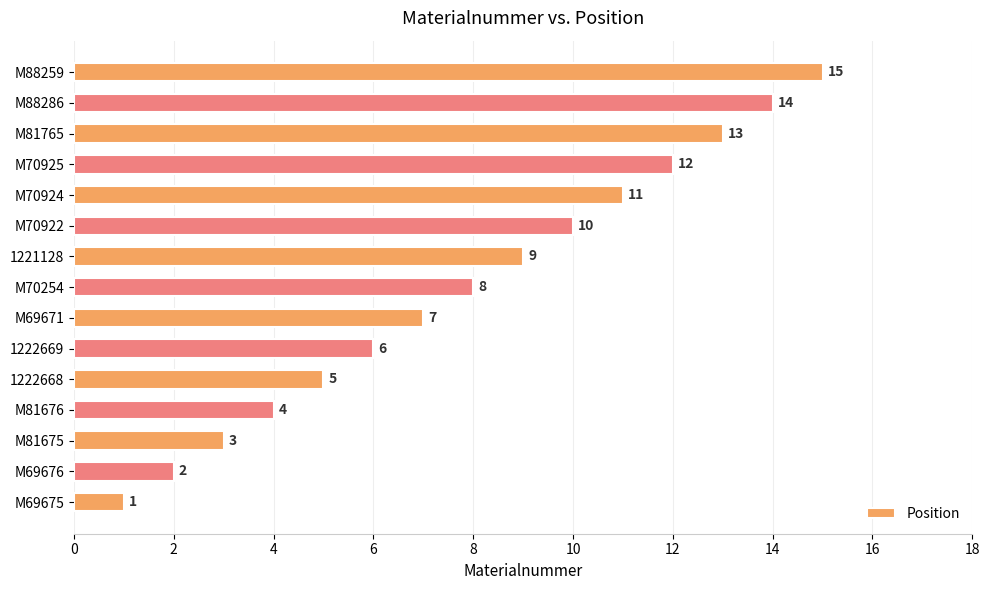

How many data points are less than 8?

7